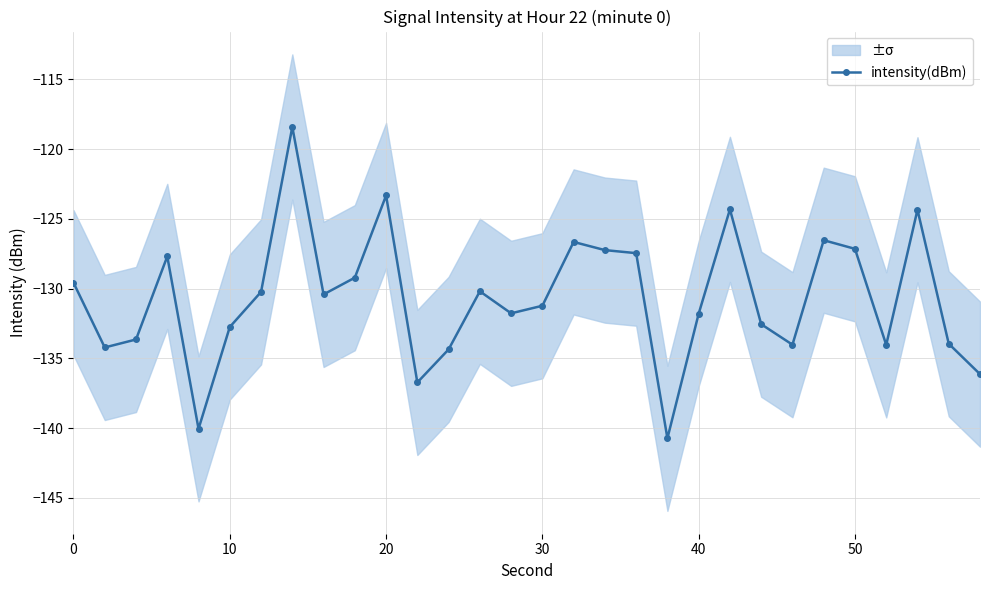

What is the value of the 27th point from the left?

-134.0